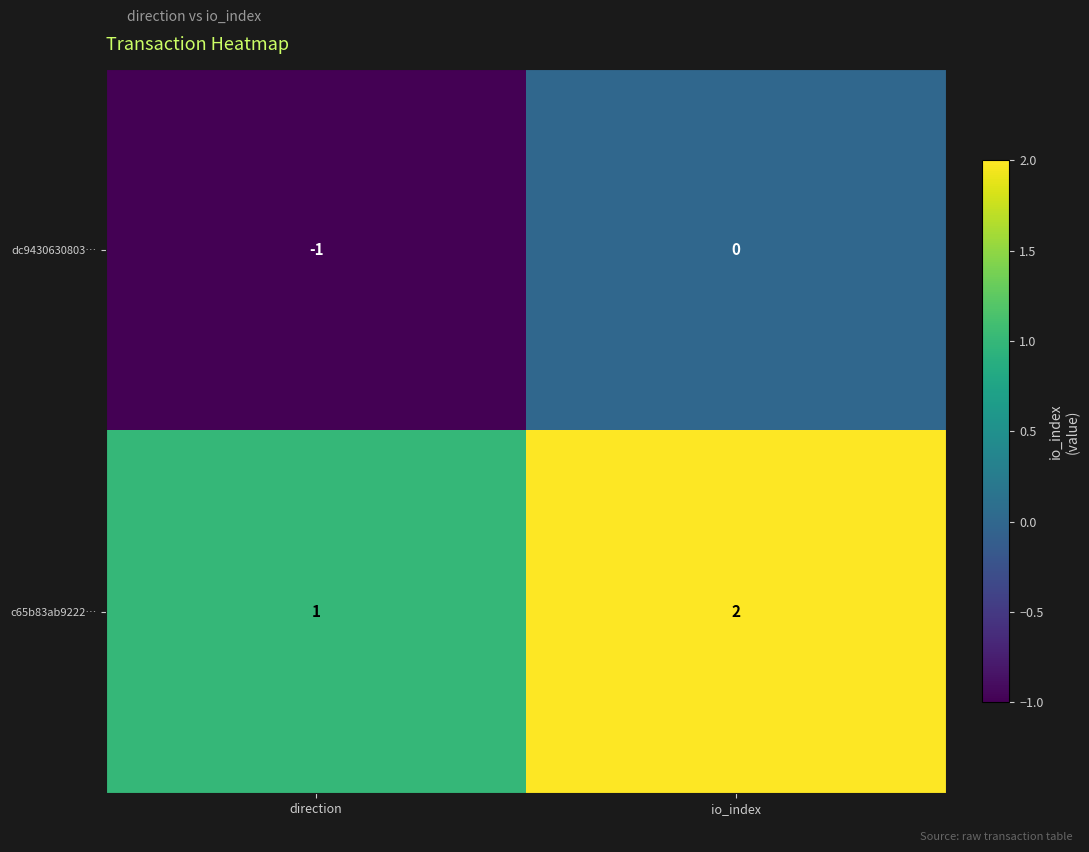

Which category has the highest value in the c65b83ab9222… series?

io_index